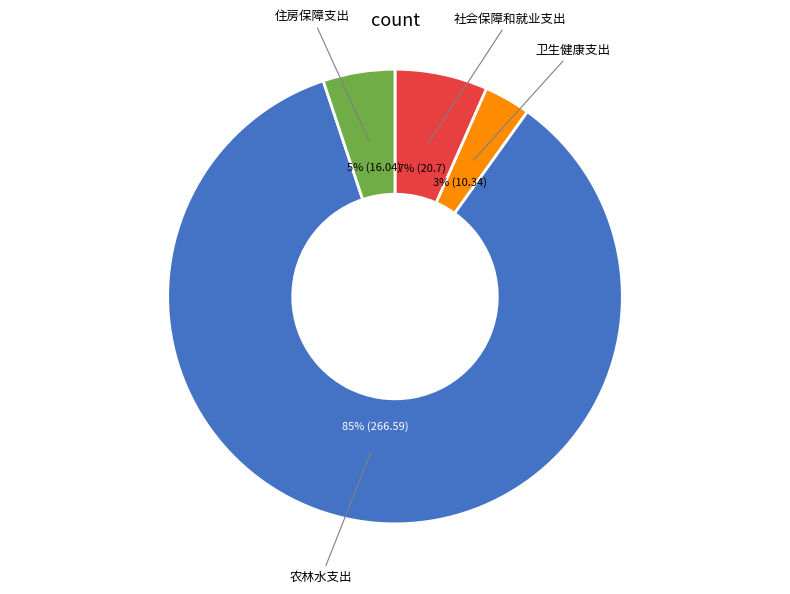

To the nearest percent, what is the average slice percentage?

25%